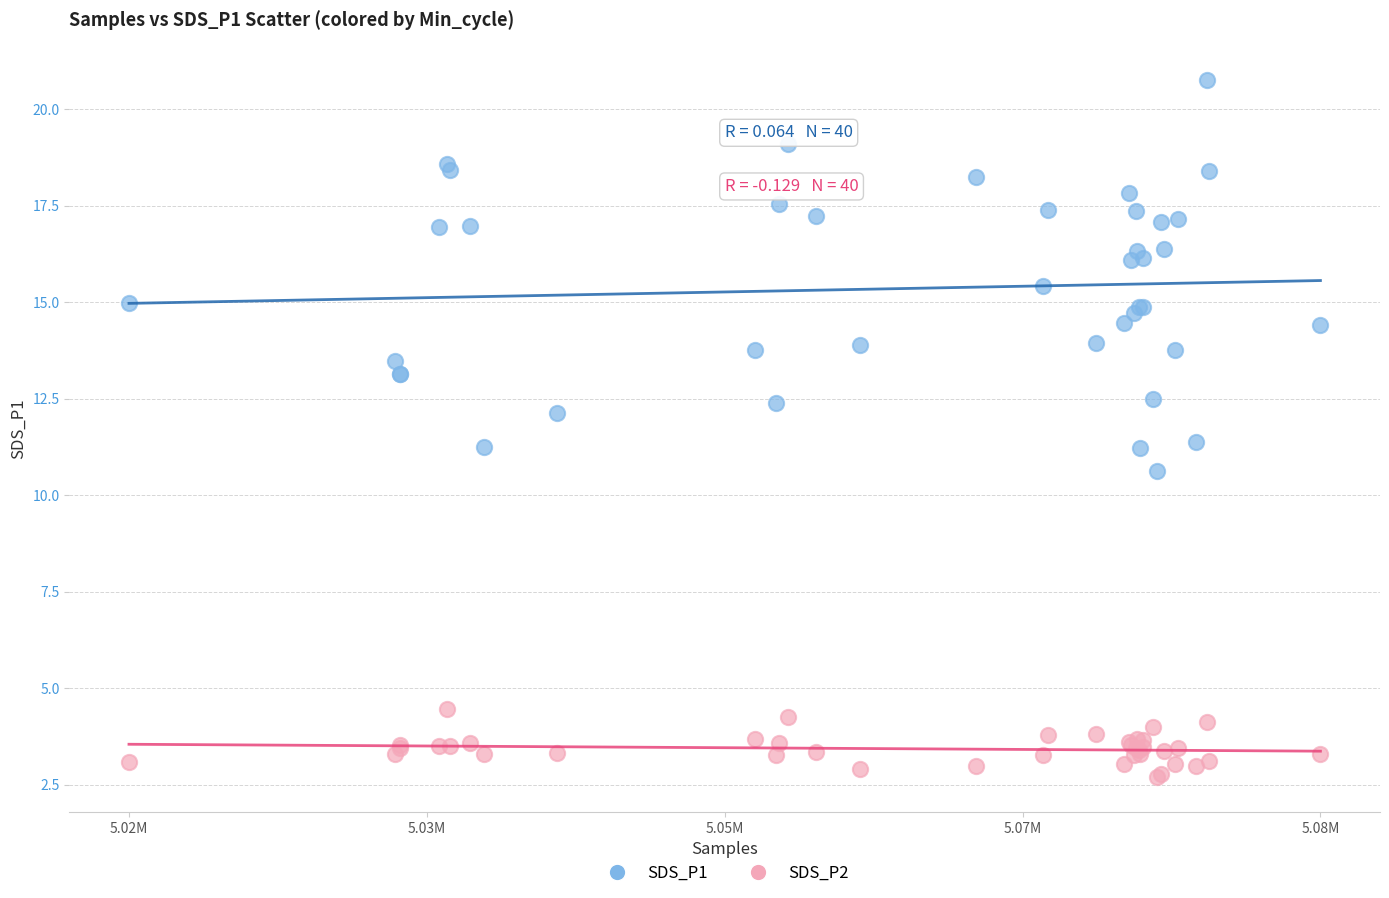

Which series has the widest spread of Y values?

SDS_P1